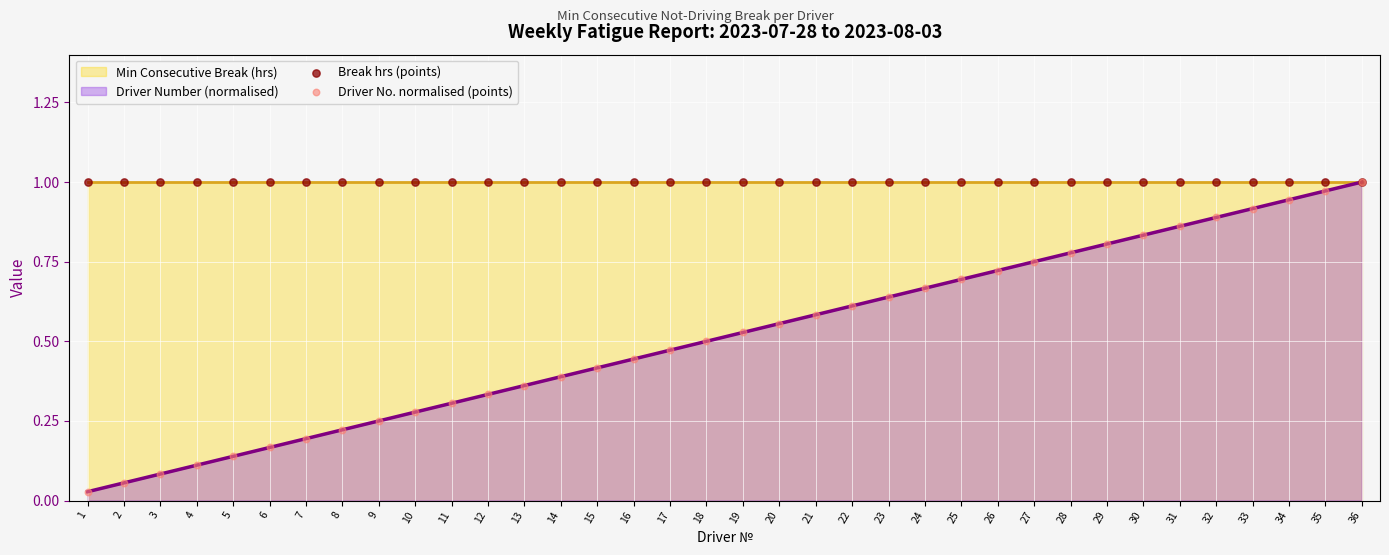

At which category is the sum across all series the highest?

36